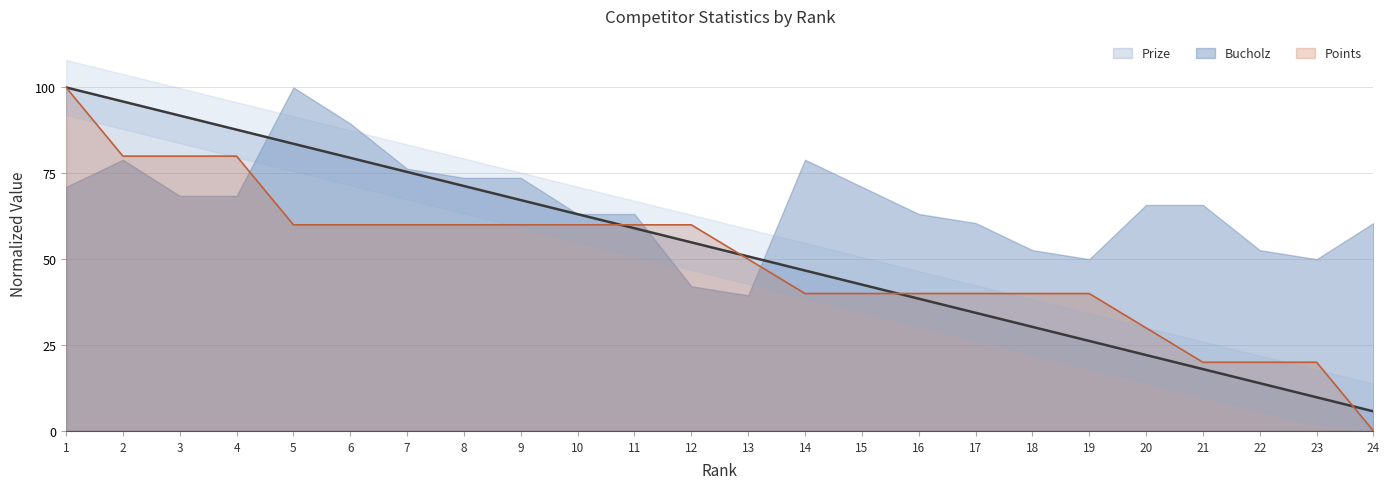

How many times do Prize and Points cross each other?

4